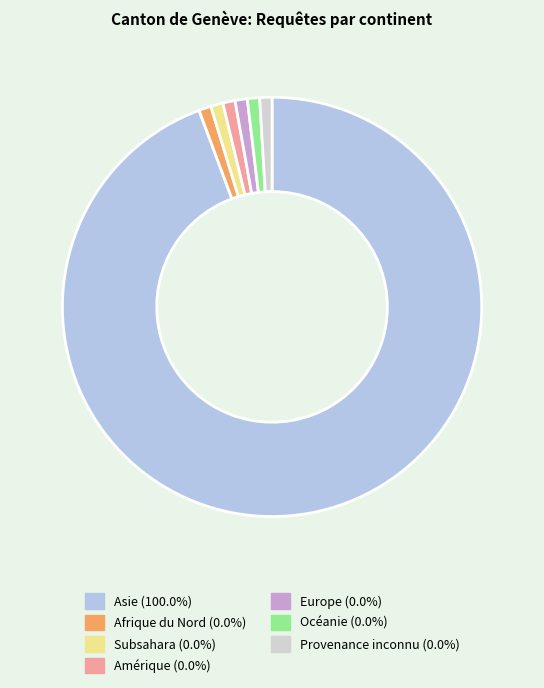

Count the number of slices in the pie.

7